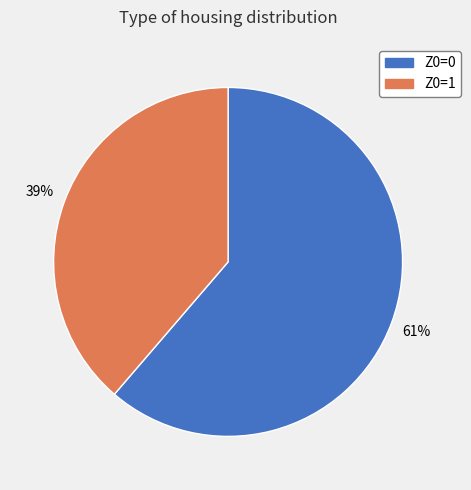

Is the sum of Z0=0 and Z0=1 greater than half?

Yes